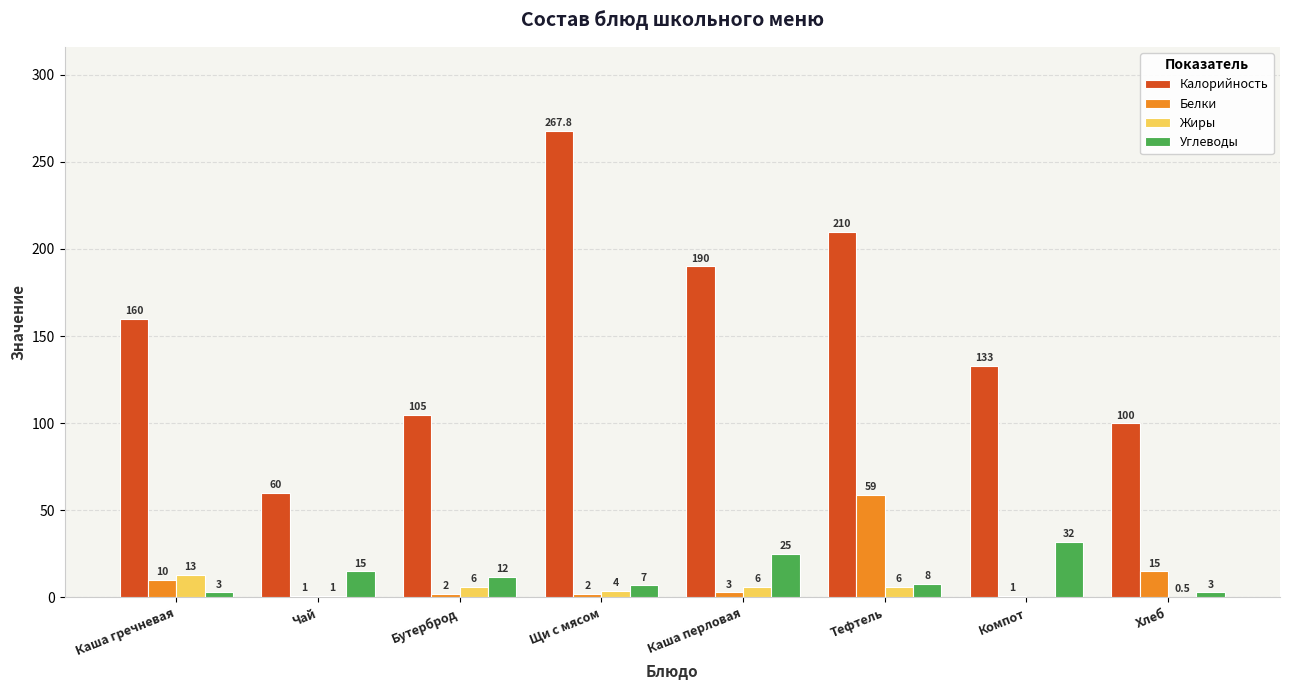

Reading left to right, extract all data points from this chart.

Калорийность: 160.0	60.0	105.0	267.8	190.0	210.0	133.0	100.0
Белки: 10.0	1.0	2.0	2.0	3.0	59.0	1.0	15.0
Жиры: 13.0	1.0	6.0	4.0	6.0	6.0	0.0	0.5
Углеводы: 3.0	15.0	12.0	7.0	25.0	8.0	32.0	3.0